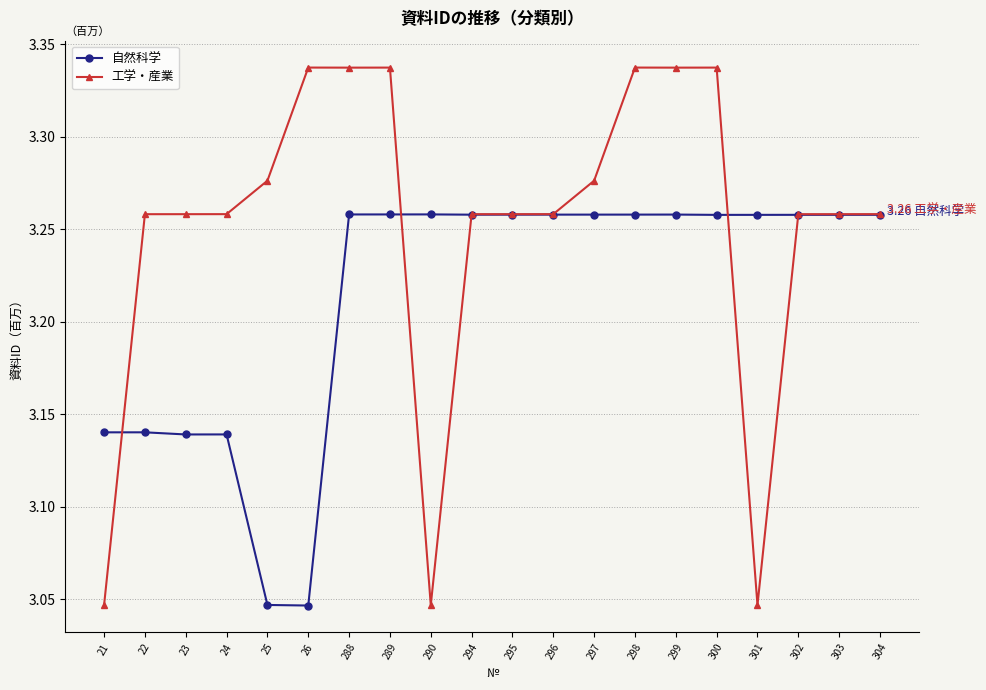

True or false: 自然科学 has more than 0 interior local peaks.

True